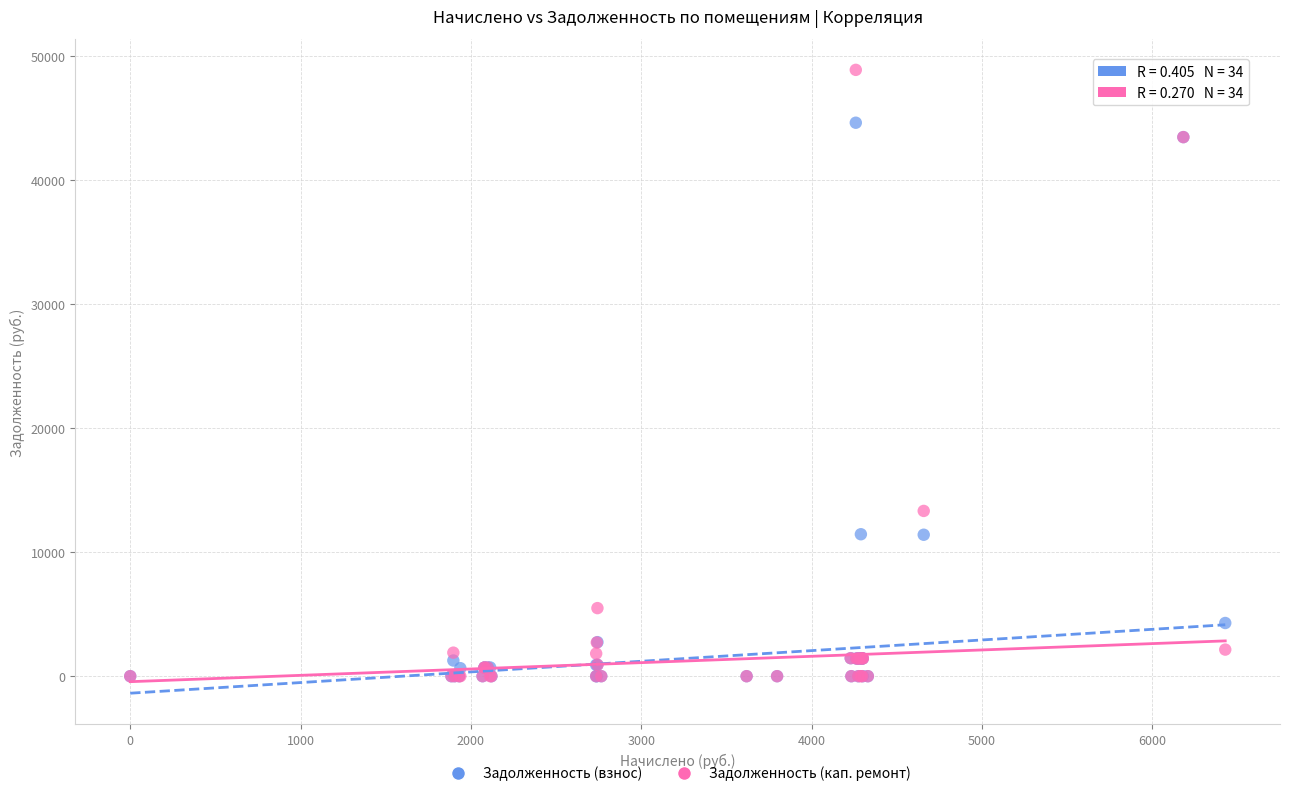

Across all series, what Y value is closest to 24424?

13314.8